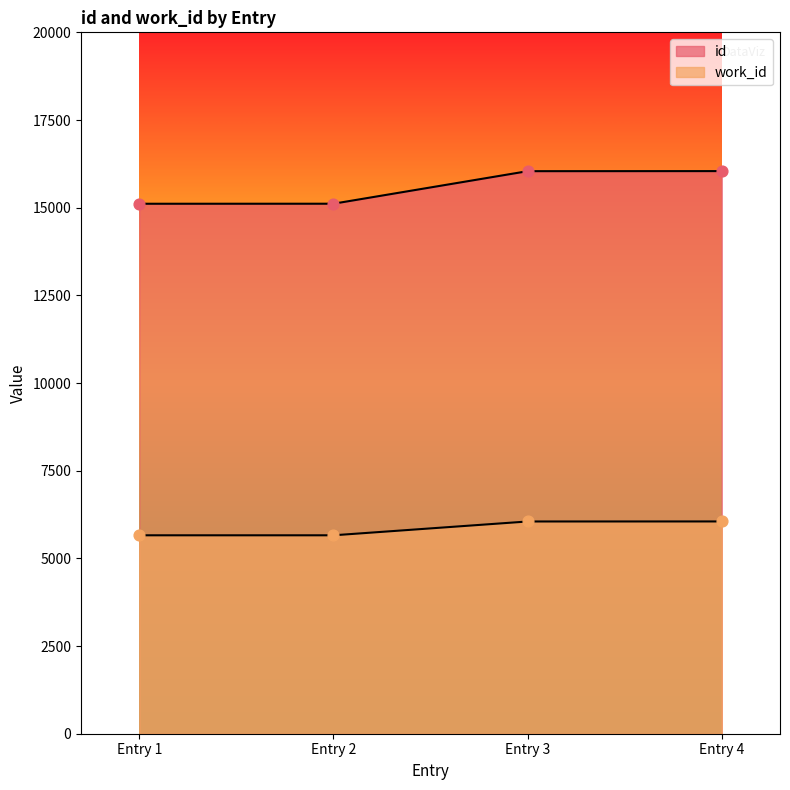

Which series has the largest Y range (max minus min)?

id